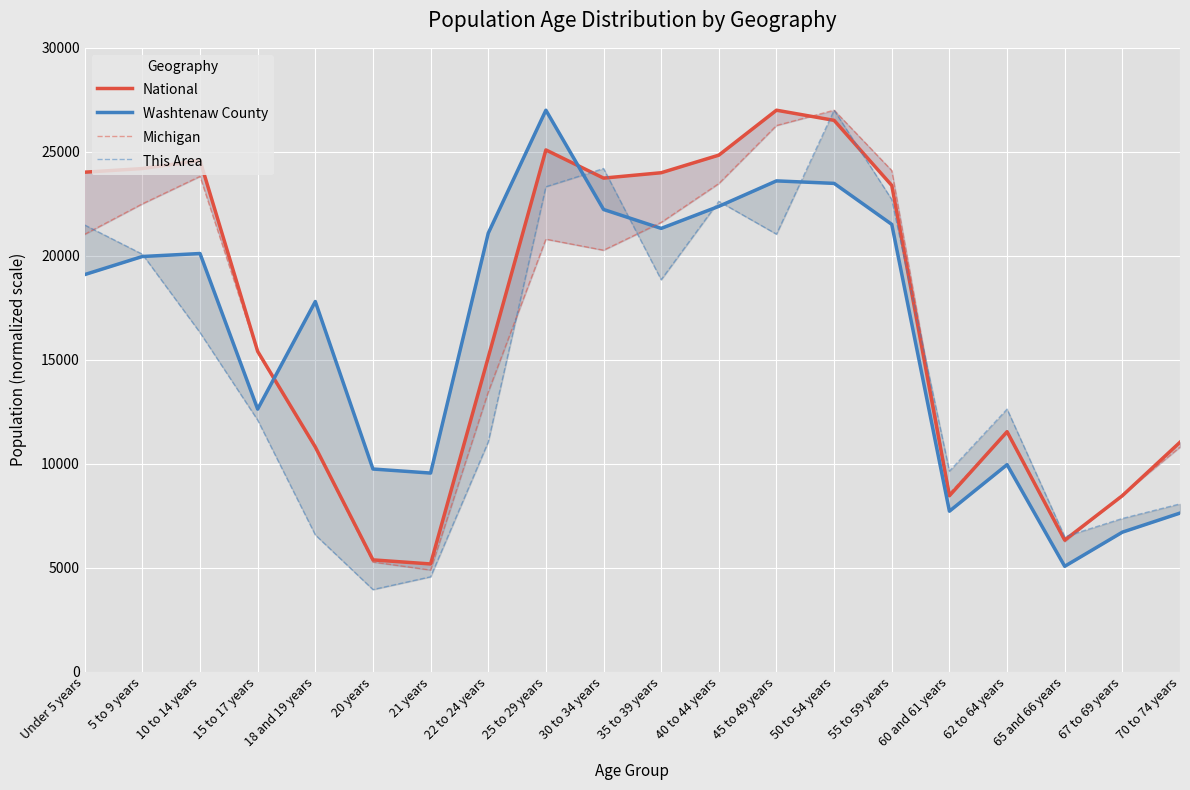

What is the label of the 19th point from the right?

5 to 9 years